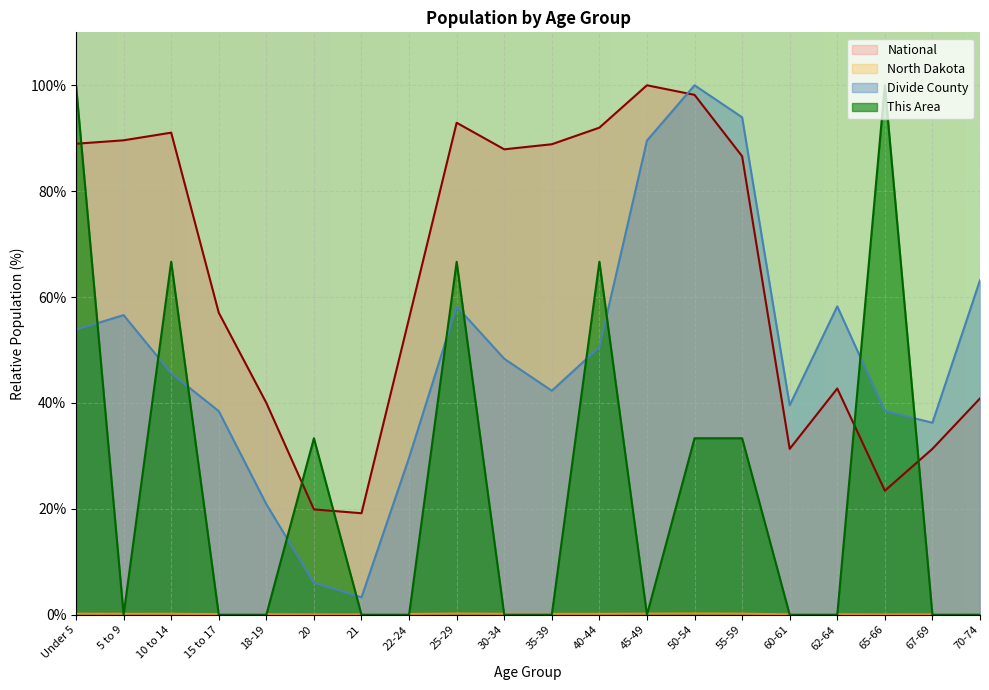

How many intersections are there between This Area and National?

5